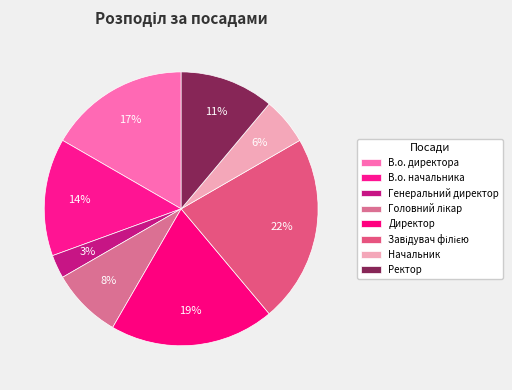

How many slices are in this pie chart?

8